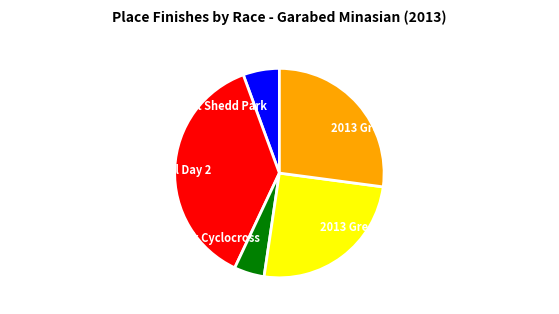

Count the number of slices in the pie.

5